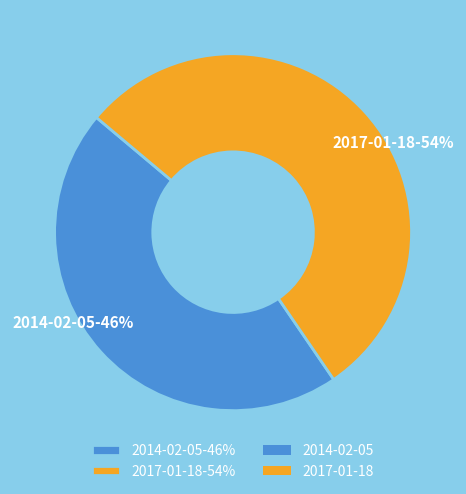

How many segments does this pie chart have?

2